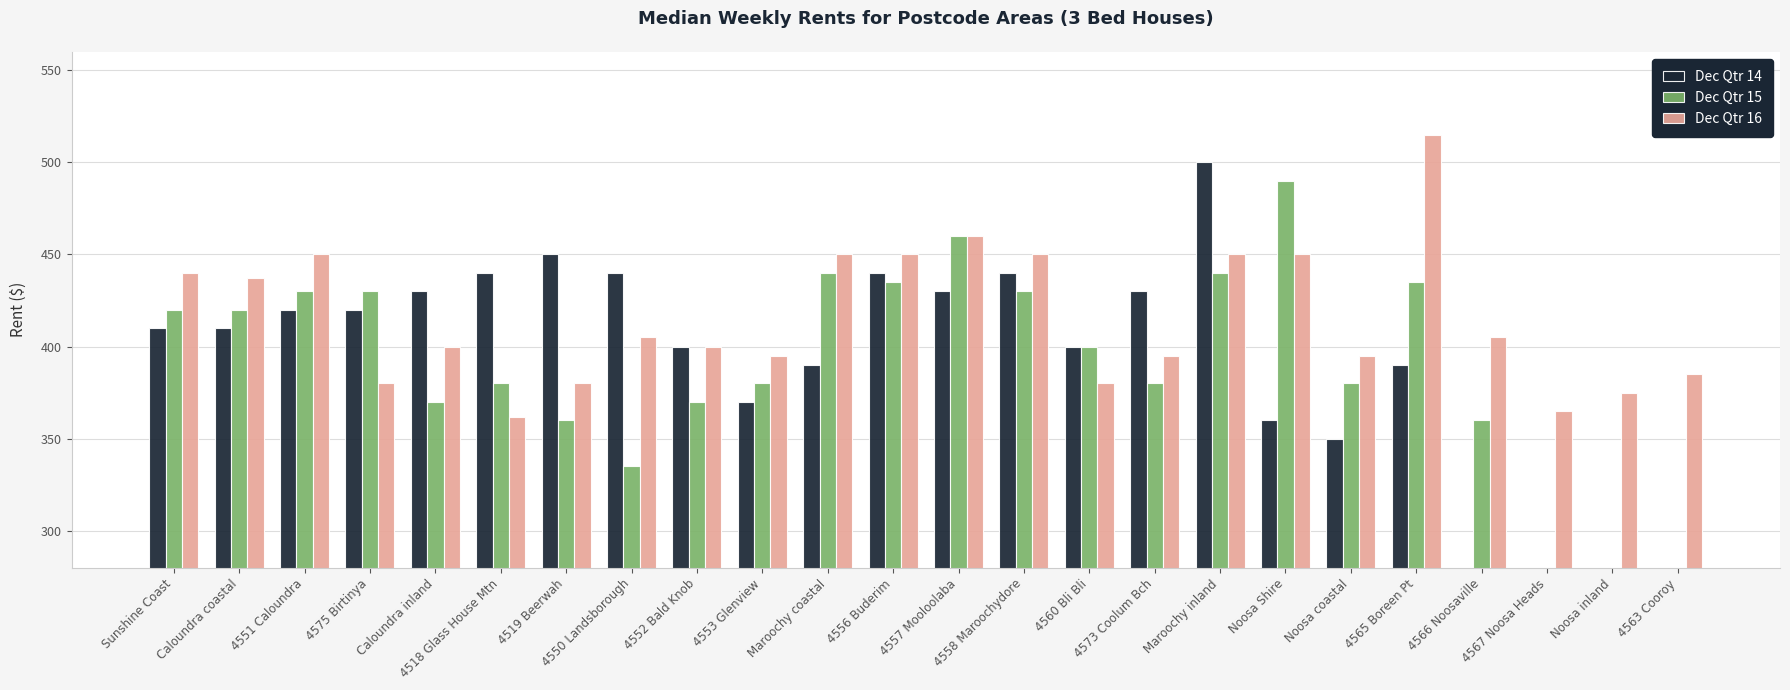

At how many categories does at least one series exceed 307?

24